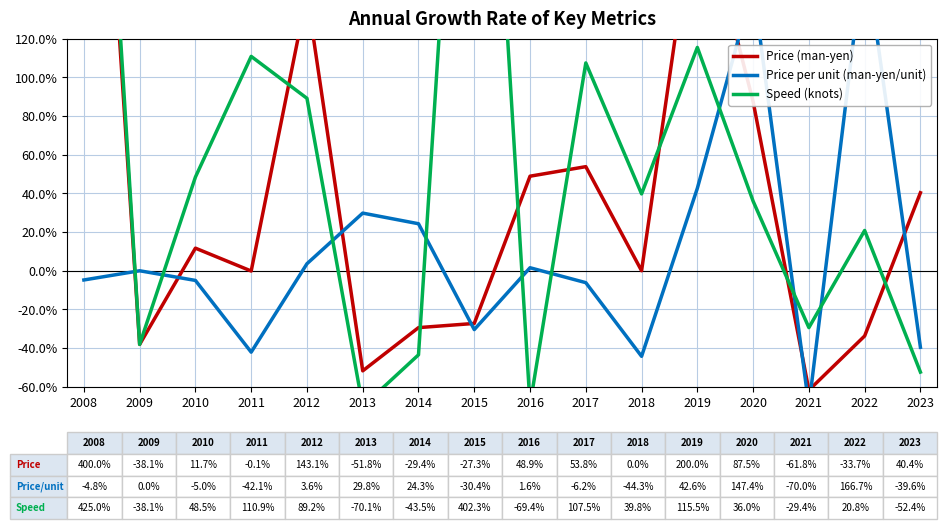

Is it true that Speed (knots) equals 163.5 at 2008?

False